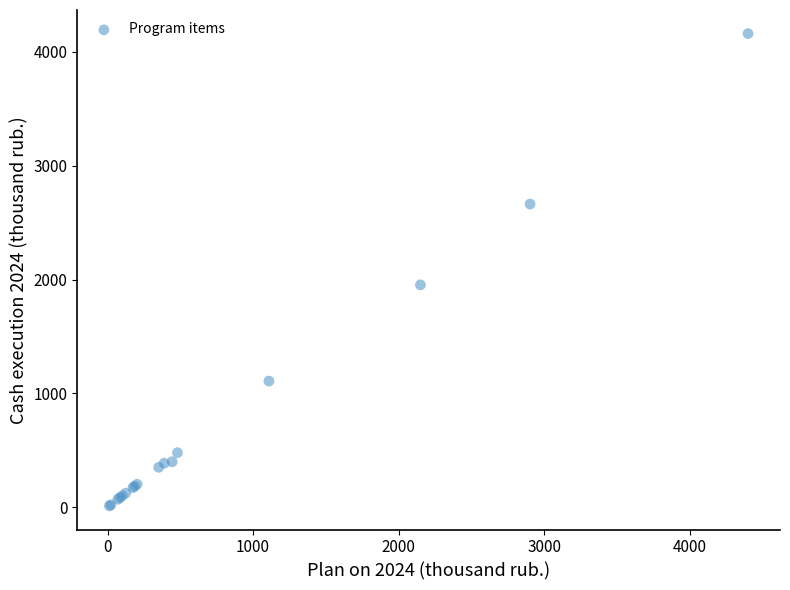

What Y value in the scatter plot is closest to 2086?

1953.8